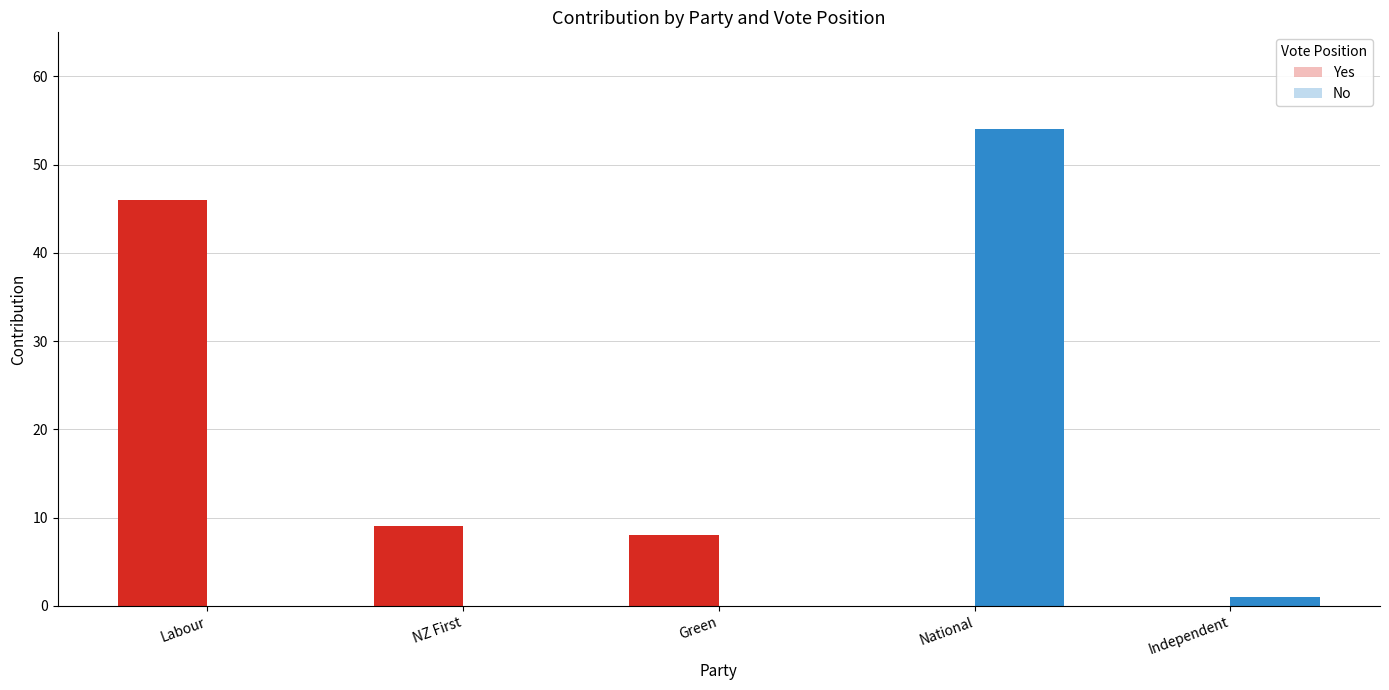

Reading left to right, list all the values displayed in this chart.

Yes: 46	9	8	0	0
No: 0	0	0	54	1